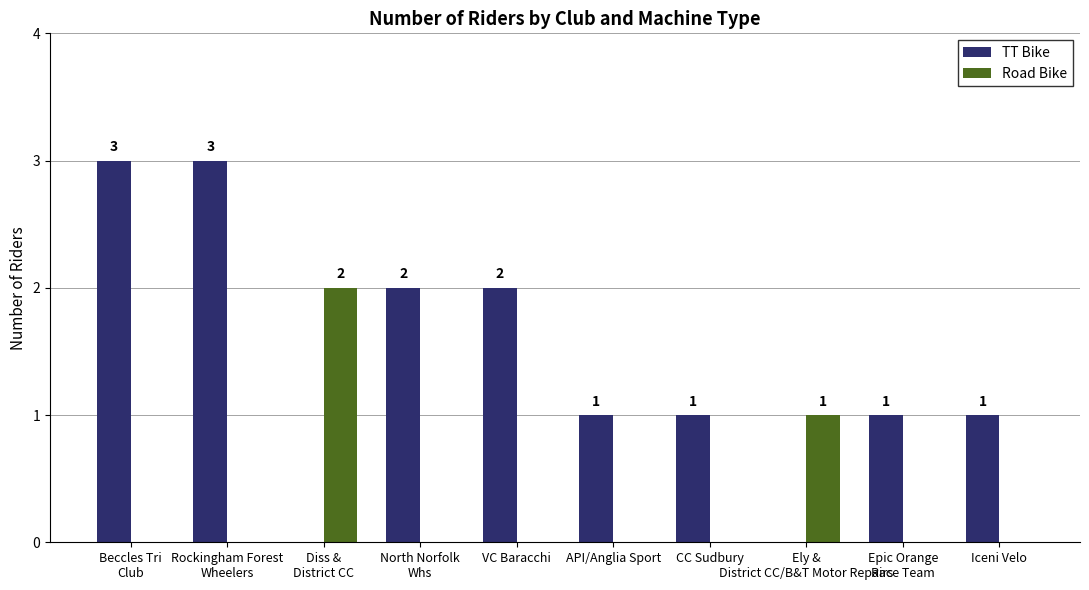

What is the sum of all TT Bike values?

14